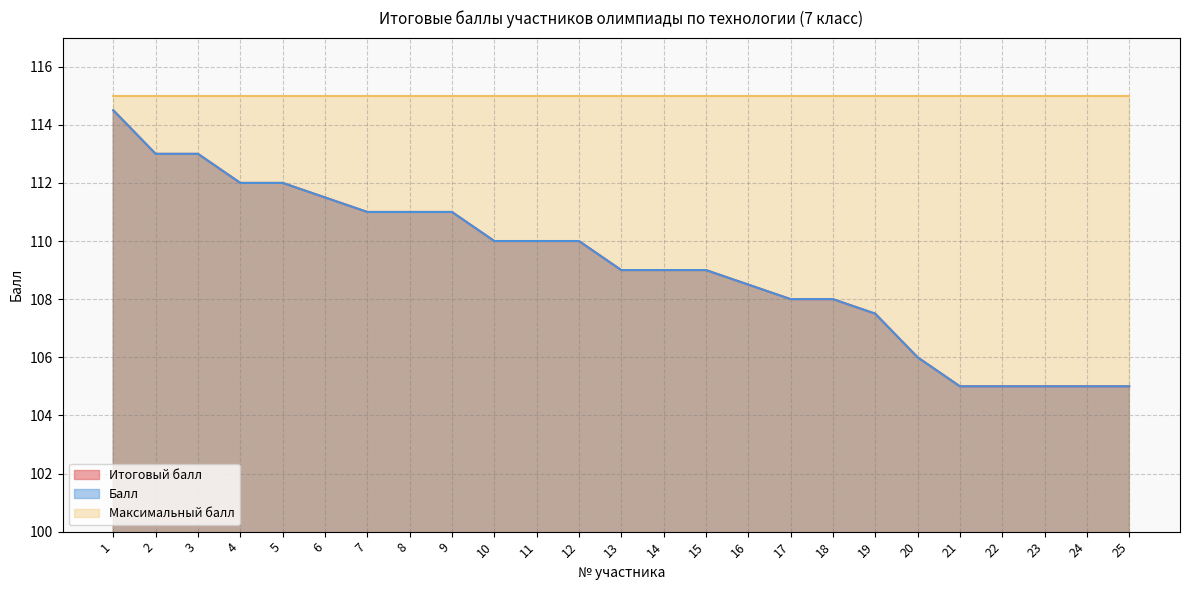

What is the sum of all Балл values?

2729.0